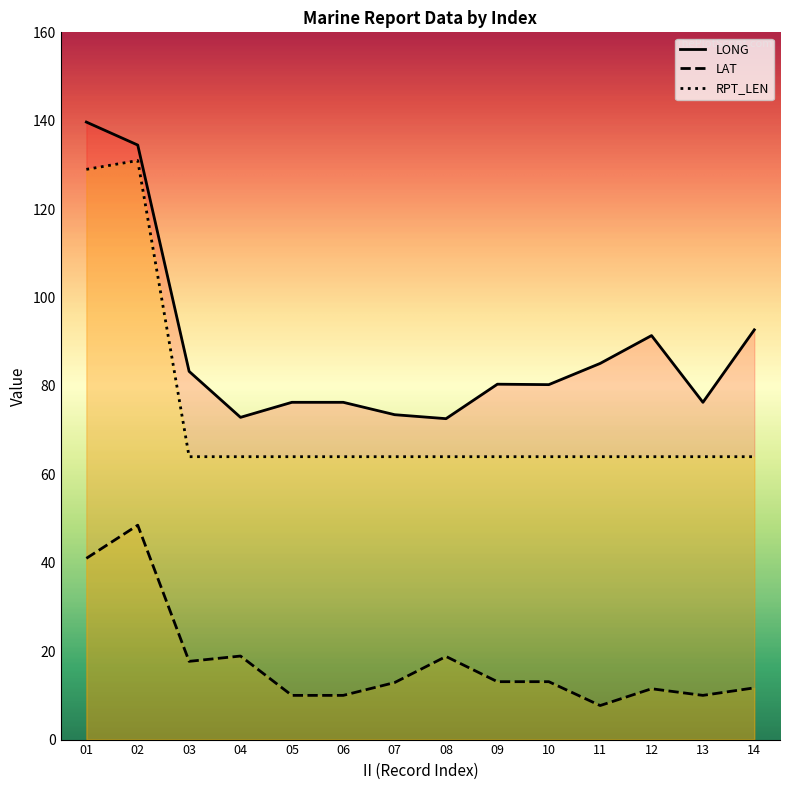

What is the difference between the maximum and minimum values in the RPT_LEN series?

67.0